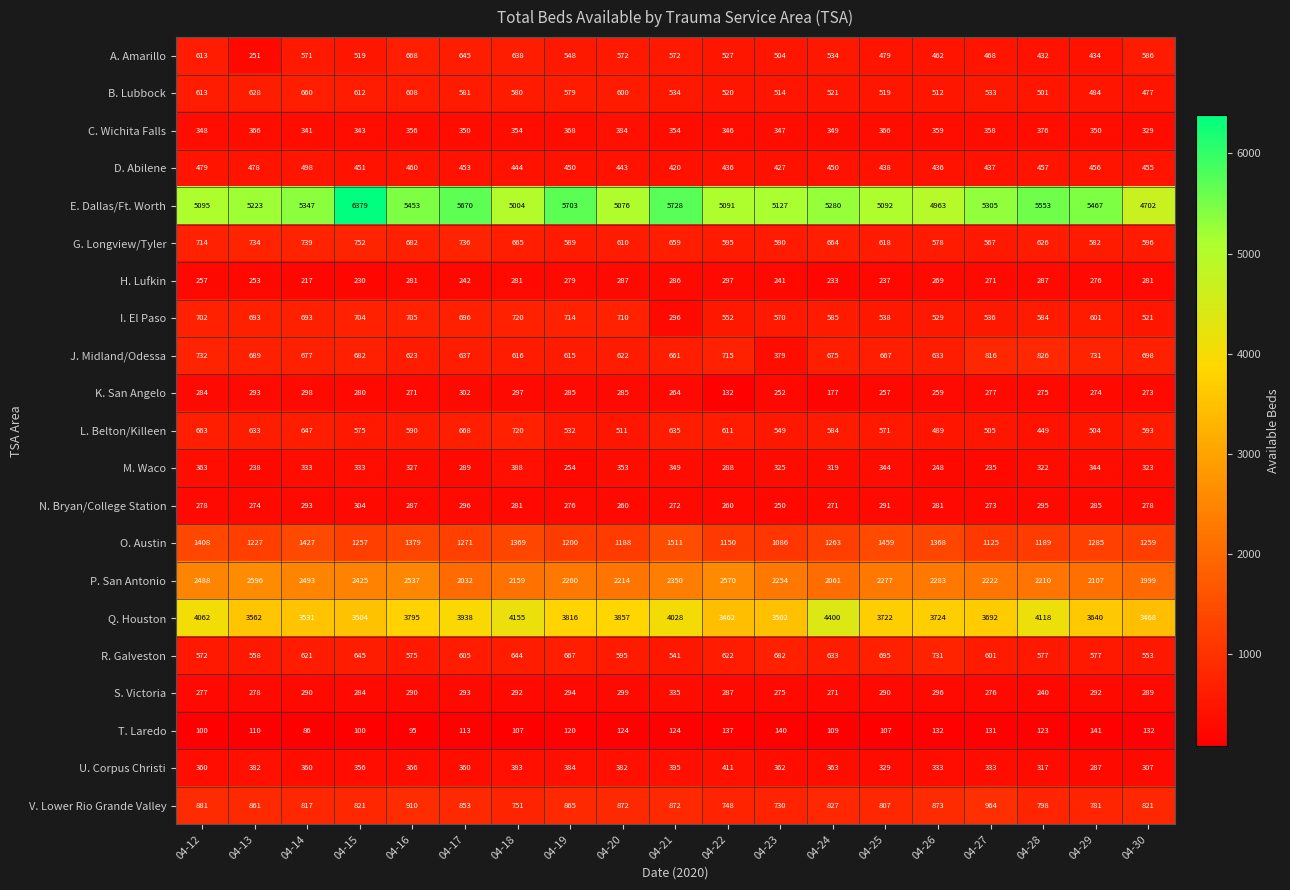

Which series has the largest total across all categories?

E. Dallas/Ft. Worth